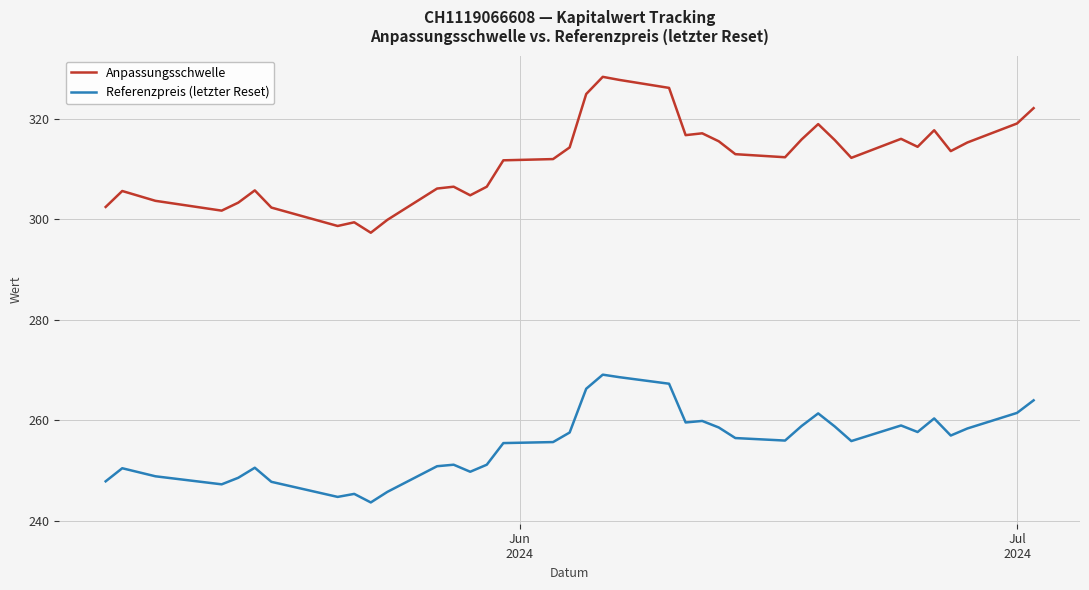

What is the difference between the maximum and minimum values in the Referenzpreis (letzter Reset) series?

25.4